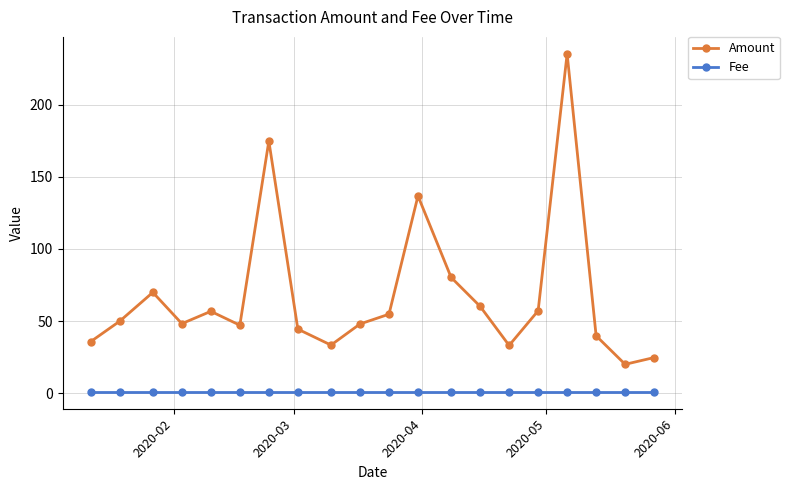

What is the value of the Amount point at the 5th from the left?

56.8